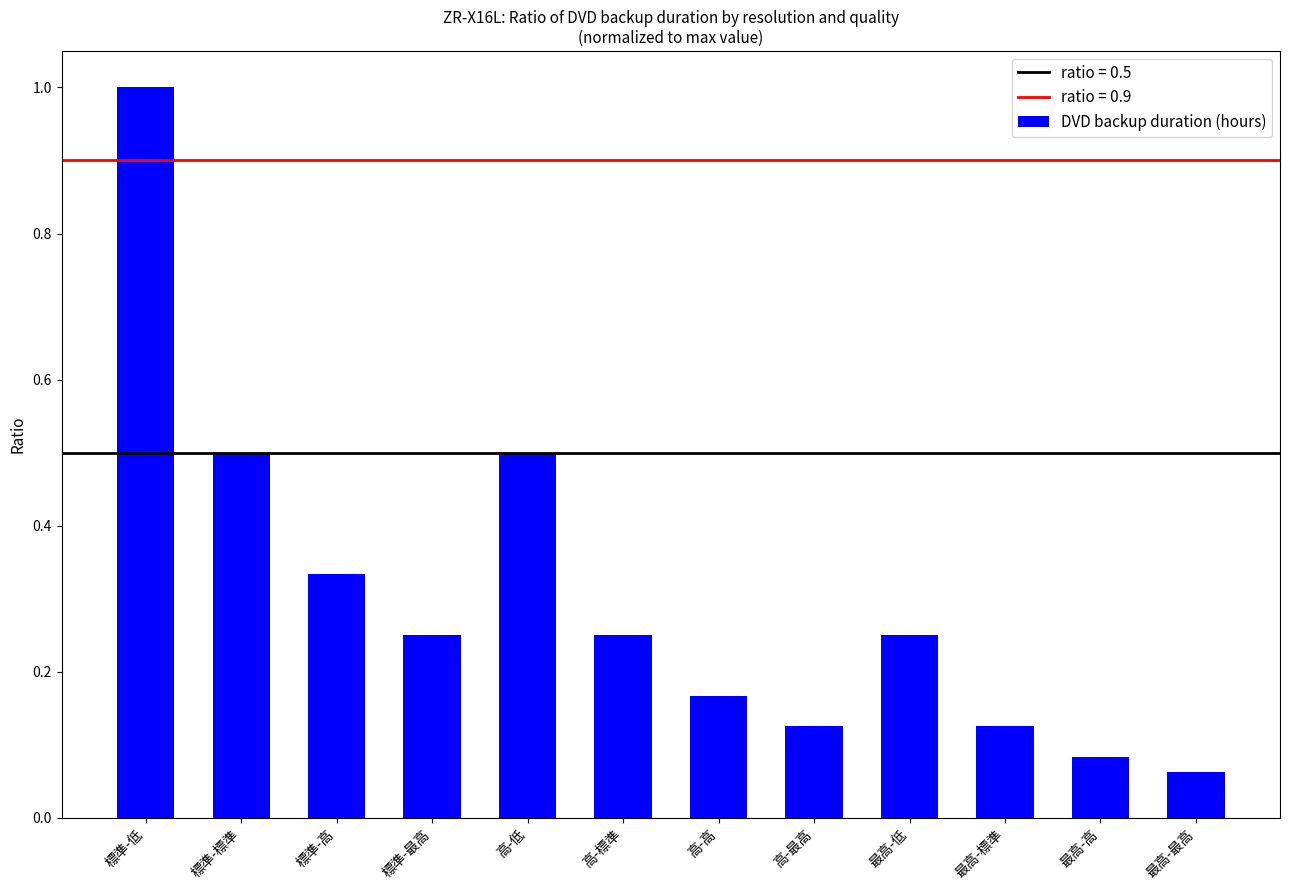

At which category does the chart reach its minimum across all series?

最高-最高